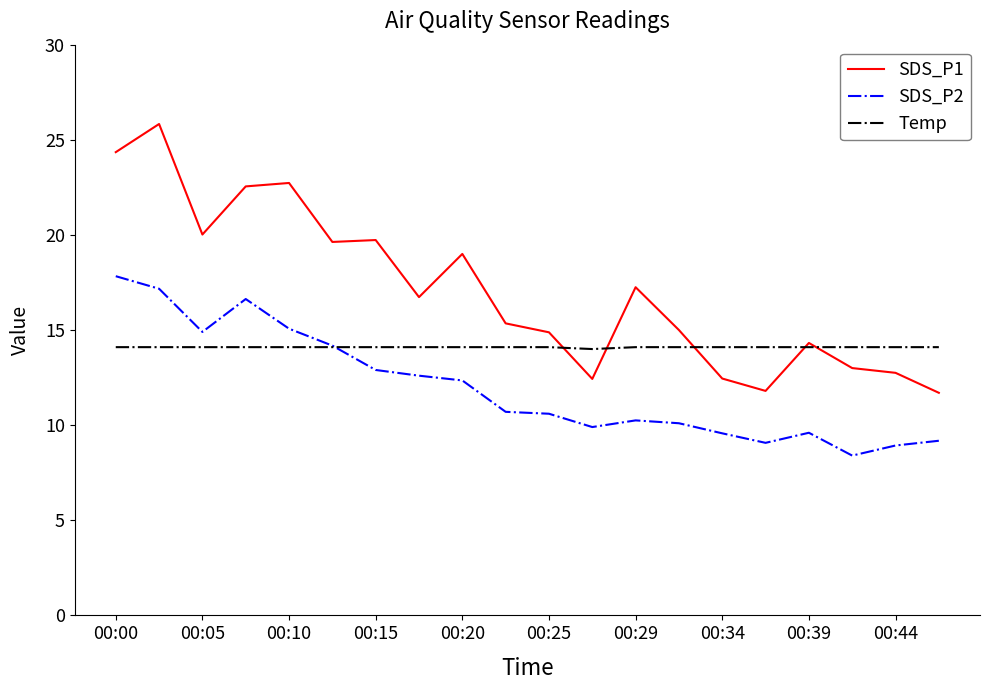

Rank the series by their average value, from lowest to highest.

SDS_P2, Temp, SDS_P1